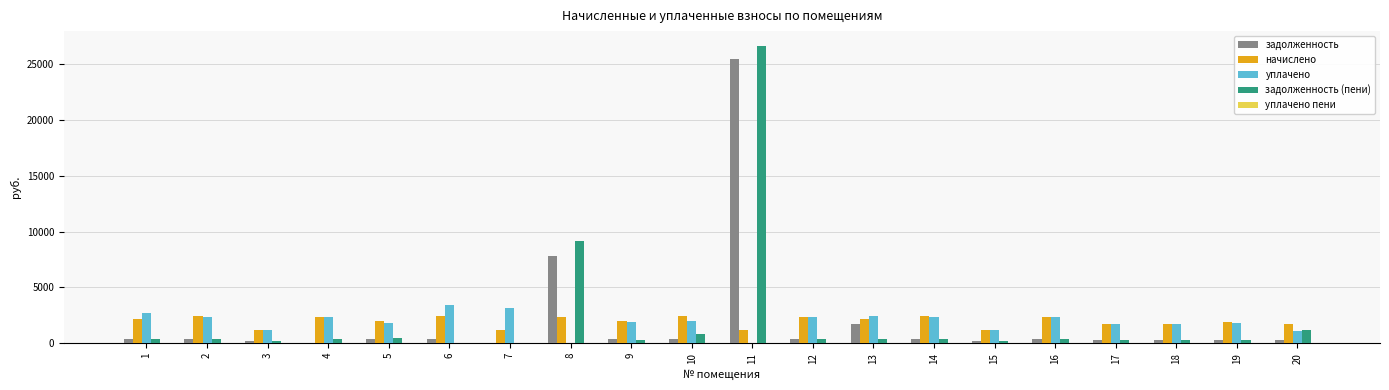

True or false: начислено has a value of 1758.2 at 17.

True